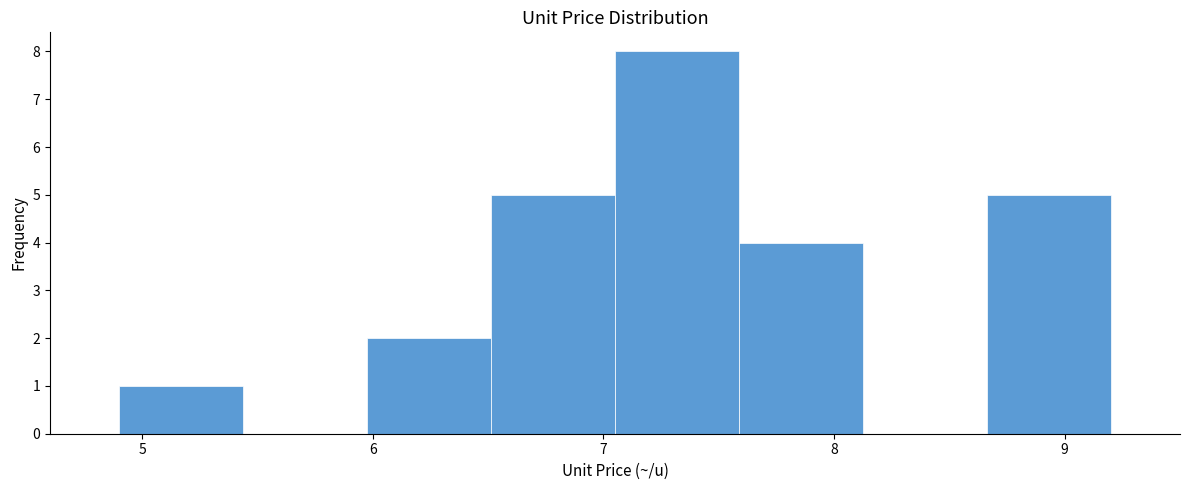

What is the height of the bar covering 8.7 to 9.2 on the x-axis? Neither the bar edges nor the heights are printed on the chart, so give them approximately, as read against the axes.

5